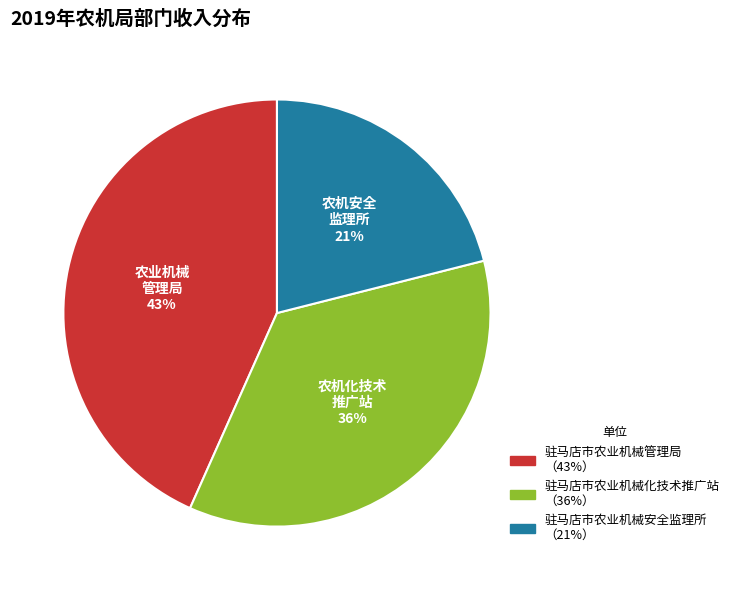

To the nearest percent, what is the difference between the largest and smallest slice percentages?

22%